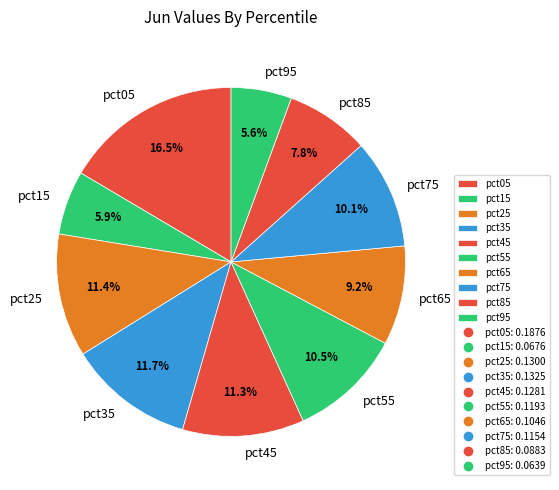

To the nearest percent, what portion does pct75 represent?

10%